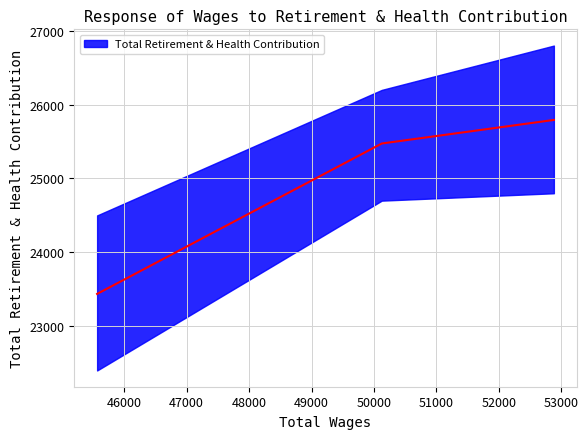

Count the values in the range 23437 to 25793.

3